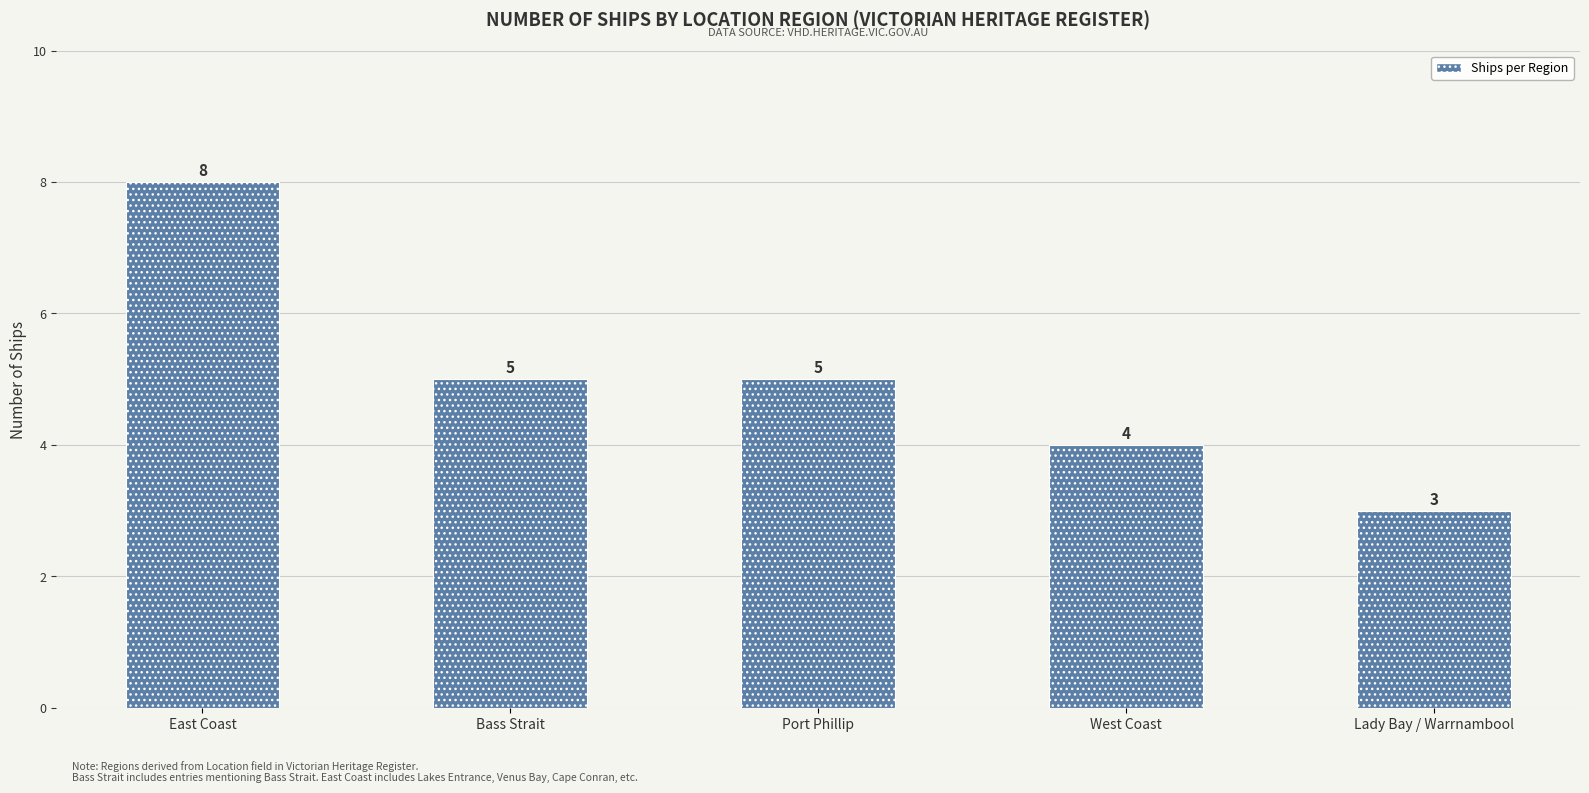

What is the sum of the values at Bass Strait and East Coast?

13